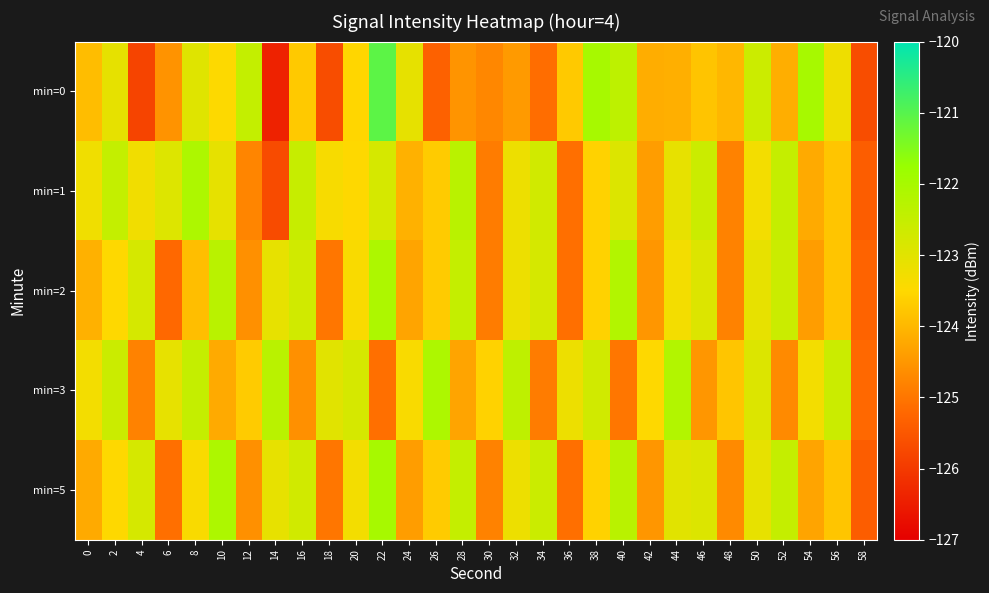

Reading left to right, list all the values displayed in this chart.

min=0: 0=-123.9	2=-123.1	4=-125.8	6=-124.6	8=-123.0	10=-123.5	12=-122.5	14=-126.4	16=-123.7	18=-125.7	20=-123.5	22=-121.1	24=-123.1	26=-125.3	28=-124.5	30=-124.7	32=-124.4	34=-125.1	36=-123.7	38=-122.0	40=-122.4	42=-124.2	44=-124.1	46=-123.8	48=-124.0	50=-122.6	52=-124.1	54=-122.0	56=-123.2	58=-125.7
min=1: 0=-123.2	2=-122.5	4=-123.3	6=-122.9	8=-122.1	10=-123.1	12=-124.8	14=-125.7	16=-122.5	18=-123.4	20=-123.5	22=-122.8	24=-124.1	26=-123.7	28=-122.3	30=-124.9	32=-123.2	34=-122.7	36=-125.1	38=-123.6	40=-122.9	42=-124.4	44=-123.1	46=-122.6	48=-124.8	50=-123.3	52=-122.5	54=-124.2	56=-123.8	58=-125.4
min=2: 0=-124.1	2=-123.5	4=-122.8	6=-125.2	8=-123.9	10=-122.3	12=-124.6	14=-123.1	16=-122.7	18=-125.0	20=-123.4	22=-122.1	24=-124.3	26=-123.7	28=-122.5	30=-124.9	32=-123.2	34=-122.8	36=-125.1	38=-123.6	40=-122.2	42=-124.5	44=-123.3	46=-122.9	48=-124.8	50=-123.1	52=-122.6	54=-124.4	56=-123.8	58=-125.3
min=3: 0=-123.3	2=-122.6	4=-124.8	6=-123.1	8=-122.5	10=-124.2	12=-123.7	14=-122.3	16=-124.6	18=-123.0	20=-122.8	22=-125.1	24=-123.4	26=-122.1	28=-124.3	30=-123.6	32=-122.4	34=-124.9	36=-123.2	38=-122.7	40=-125.0	42=-123.5	44=-122.2	46=-124.5	48=-123.8	50=-122.9	52=-124.7	54=-123.3	56=-122.6	58=-125.2
min=5: 0=-124.2	2=-123.5	4=-122.8	6=-125.1	8=-123.4	10=-122.1	12=-124.6	14=-123.1	16=-122.7	18=-125.0	20=-123.3	22=-122.0	24=-124.4	26=-123.7	28=-122.5	30=-124.8	32=-123.2	34=-122.6	36=-125.1	38=-123.6	40=-122.3	42=-124.5	44=-123.0	46=-122.9	48=-124.7	50=-123.1	52=-122.5	54=-124.3	56=-123.8	58=-125.4